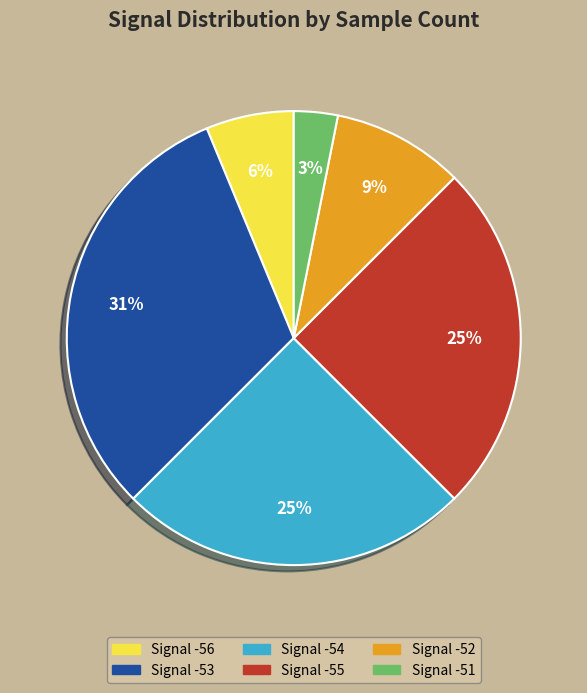

To the nearest percent, what is the average slice percentage?

17%